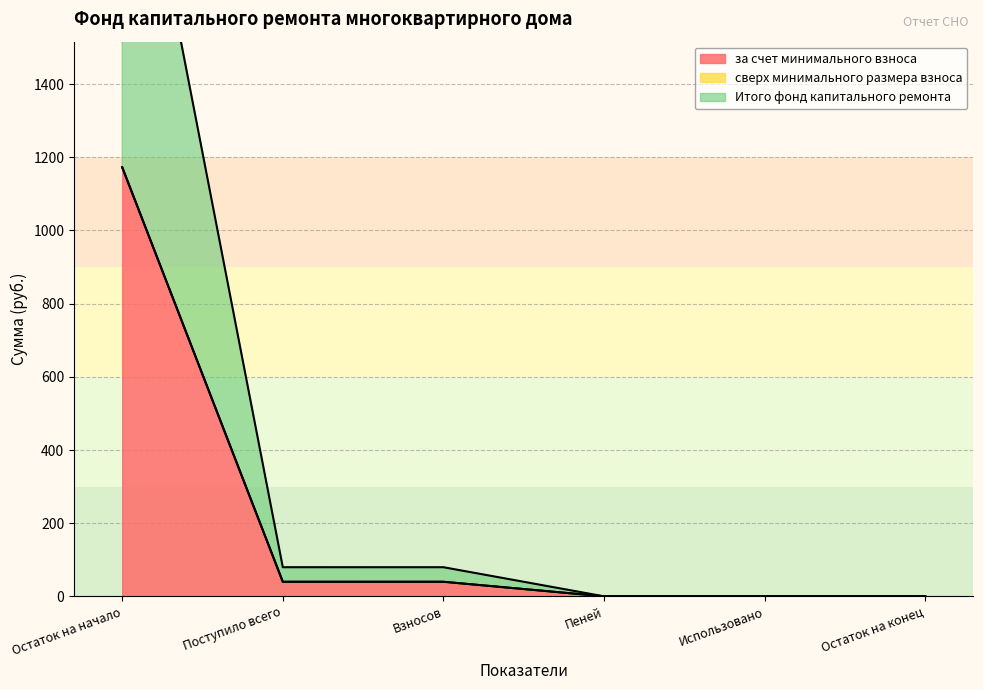

True or false: за счет минимального взноса has more than 1 interior local peaks.

False